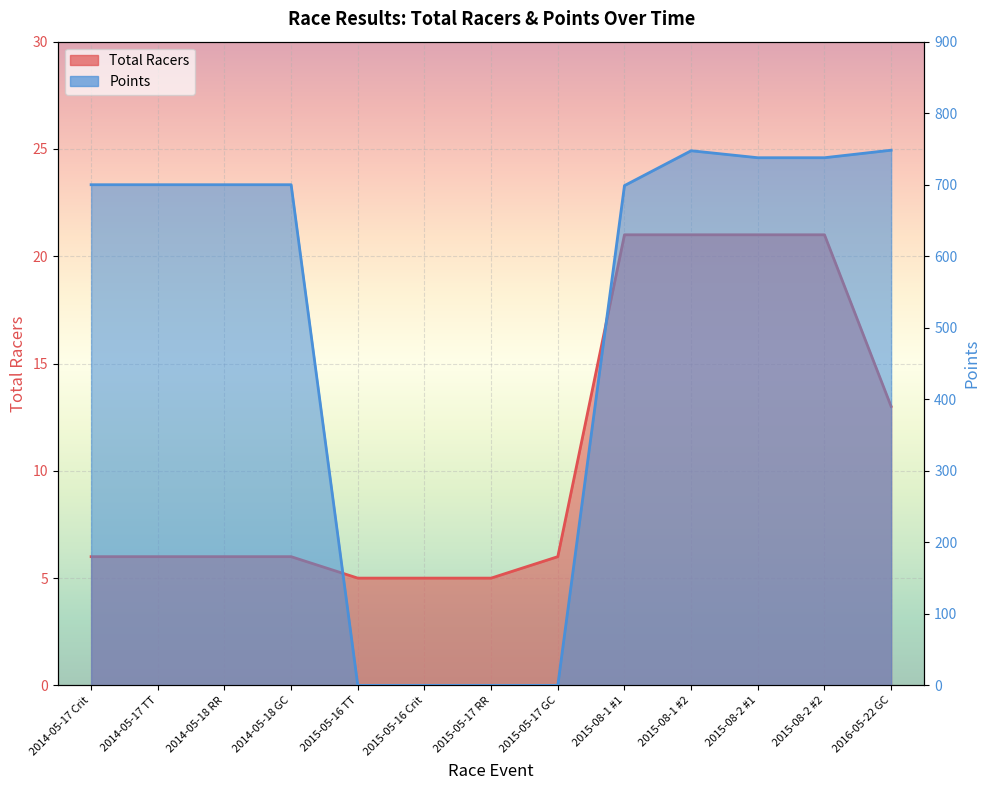

Reading right to left, transcribe all the data shown in this chart.

Total Racers: 2016-05-22 GC=13.0	2015-08-2 #2=21.0	2015-08-2 #1=21.0	2015-08-1 #2=21.0	2015-08-1 #1=21.0	2015-05-17 GC=6.0	2015-05-17 RR=5.0	2015-05-16 Crit=5.0	2015-05-16 TT=5.0	2014-05-18 GC=6.0	2014-05-18 RR=6.0	2014-05-17 TT=6.0	2014-05-17 Crit=6.0
Points: 2016-05-22 GC=748.3	2015-08-2 #2=737.8	2015-08-2 #1=737.8	2015-08-1 #2=747.5	2015-08-1 #1=698.8	2015-05-17 GC=0.0	2015-05-17 RR=0.0	2015-05-16 Crit=0.0	2015-05-16 TT=0.0	2014-05-18 GC=700.0	2014-05-18 RR=700.0	2014-05-17 TT=700.0	2014-05-17 Crit=700.0